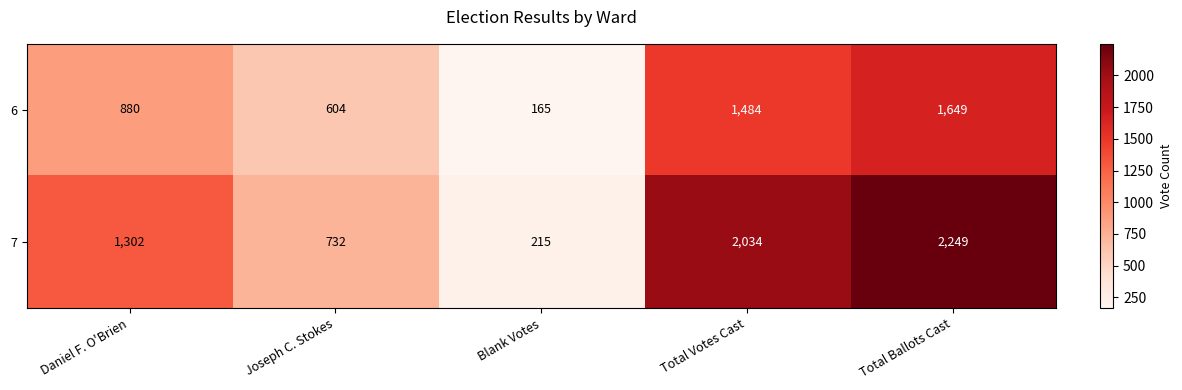

Which series has the largest range (max minus min)?

7